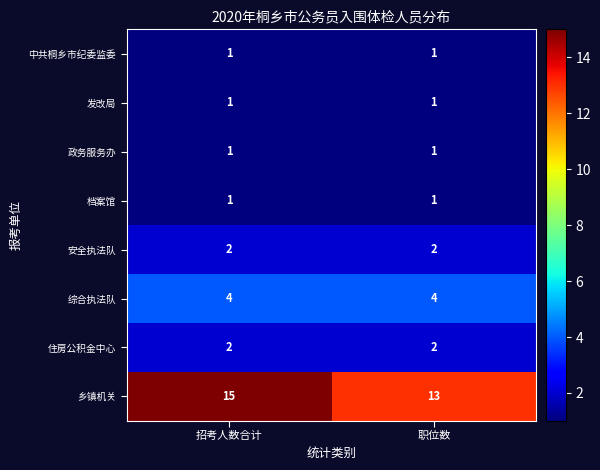

Read the 综合执法队 value at 招考人数合计.

4